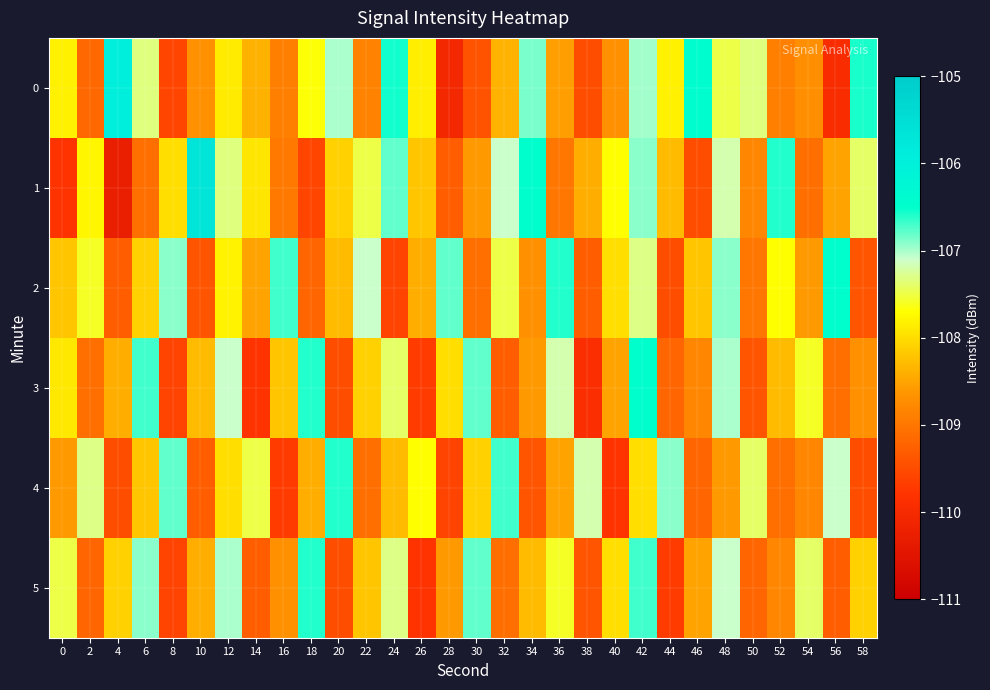

What is the total value across all series at 14?

-651.4